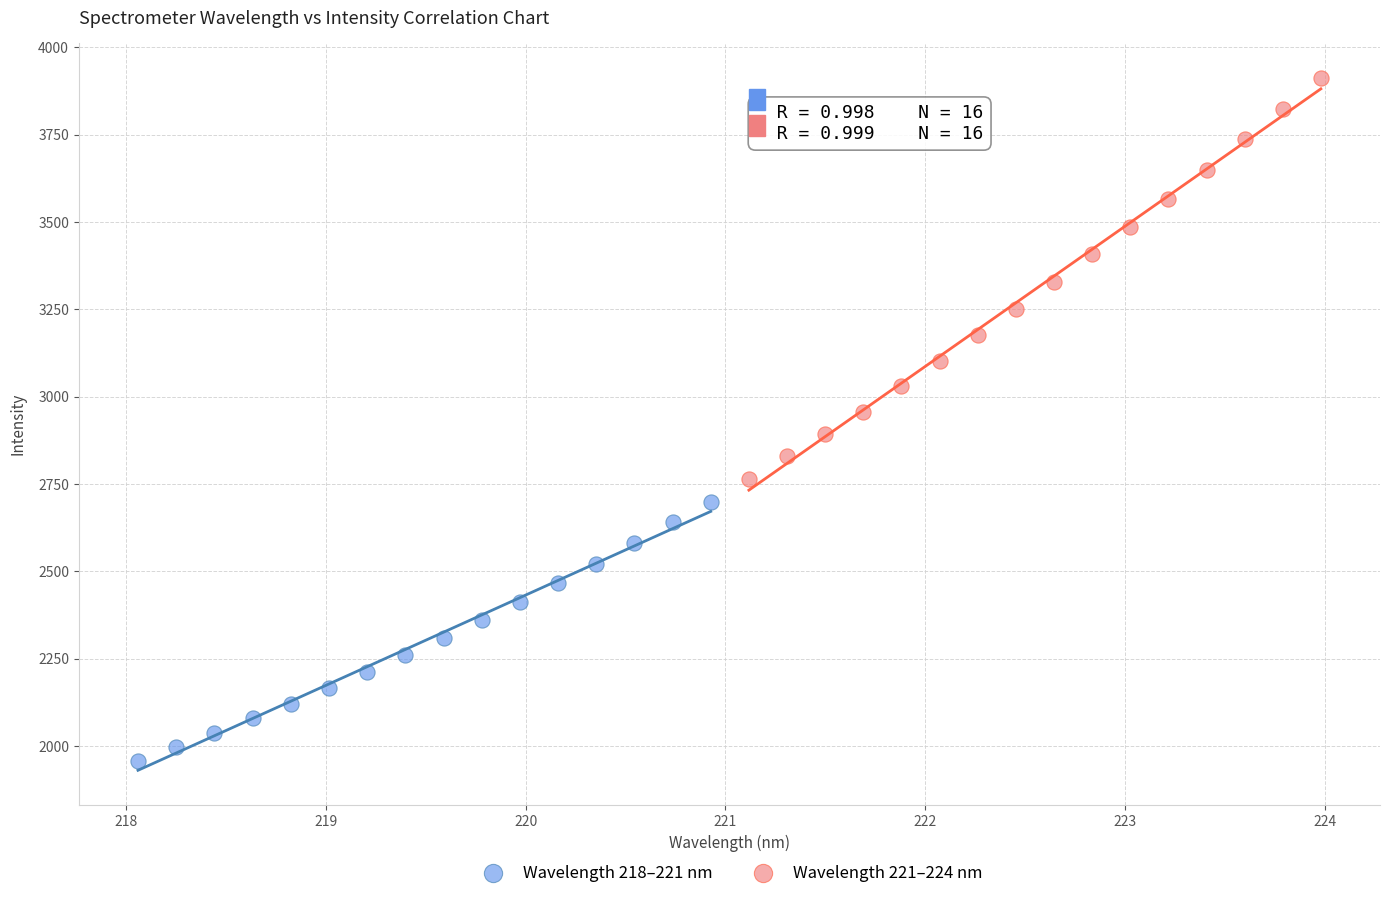

Which series reaches the maximum Y coordinate?

Wavelength 221–224 nm